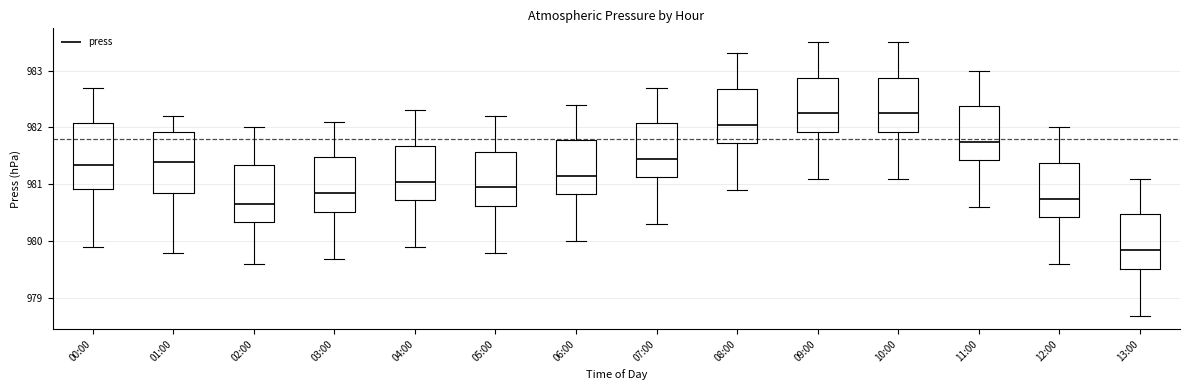

Reading left to right, transcribe this box plot: for each box, give where its median line is, the range the box spans, and where its two whiskers end, as read against the y-axis. The values are not printed on the chart, so give them approximately, as read against the axis.

00:00: median 981.4, box 980.9 to 982.1, whiskers 979.9 to 982.7
01:00: median 981.4, box 980.9 to 981.9, whiskers 979.8 to 982.2
02:00: median 980.7, box 980.4 to 981.4, whiskers 979.6 to 982.0
03:00: median 980.9, box 980.5 to 981.5, whiskers 979.7 to 982.1
04:00: median 981.1, box 980.7 to 981.7, whiskers 979.9 to 982.3
05:00: median 981.0, box 980.6 to 981.6, whiskers 979.8 to 982.2
06:00: median 981.2, box 980.8 to 981.8, whiskers 980.0 to 982.4
07:00: median 981.5, box 981.1 to 982.1, whiskers 980.3 to 982.7
08:00: median 982.1, box 981.7 to 982.7, whiskers 980.9 to 983.3
09:00: median 982.3, box 981.9 to 982.9, whiskers 981.1 to 983.5
10:00: median 982.3, box 981.9 to 982.9, whiskers 981.1 to 983.5
11:00: median 981.8, box 981.4 to 982.4, whiskers 980.6 to 983.0
12:00: median 980.8, box 980.4 to 981.4, whiskers 979.6 to 982.0
13:00: median 979.9, box 979.5 to 980.5, whiskers 978.7 to 981.1